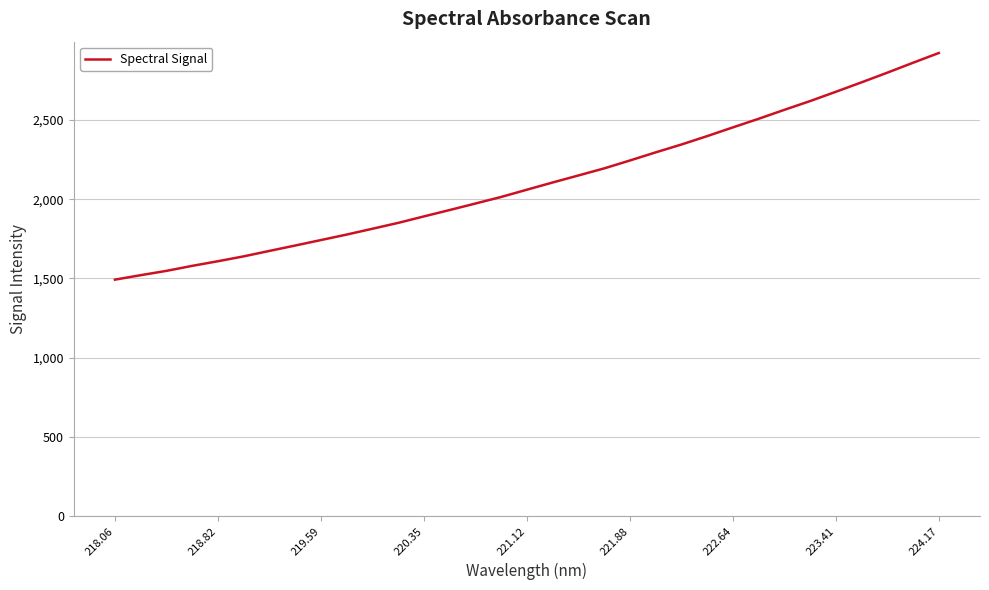

What is the minimum value shown in the chart?

1492.5